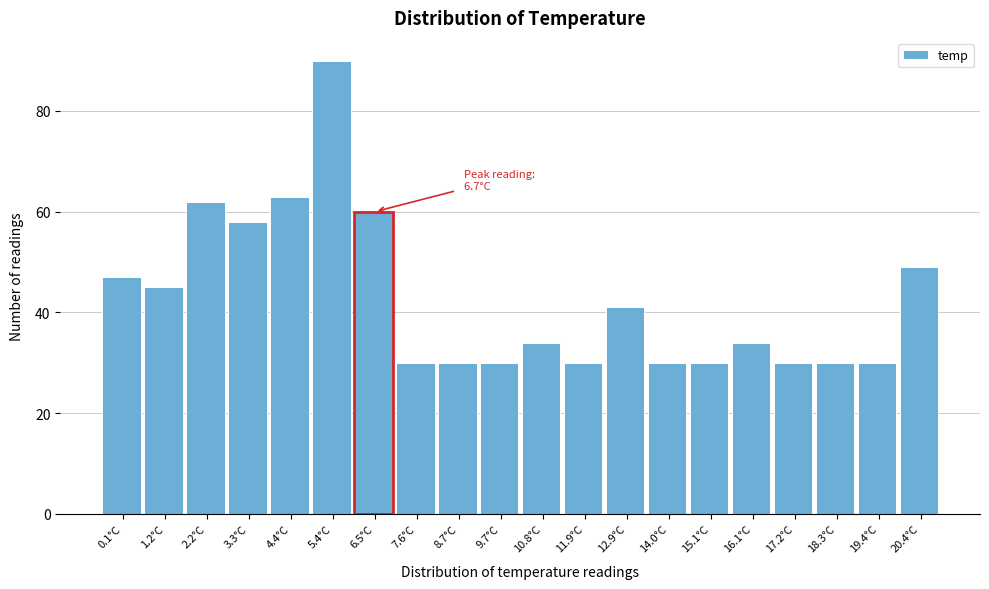

Reading right to left, list all the values displayed in this chart.

20.4°C=49	19.4°C=30	18.3°C=30	17.2°C=30	16.1°C=34	15.1°C=30	14.0°C=30	12.9°C=41	11.9°C=30	10.8°C=34	9.7°C=30	8.7°C=30	7.6°C=30	6.5°C=60	5.4°C=90	4.4°C=63	3.3°C=58	2.2°C=62	1.2°C=45	0.1°C=47